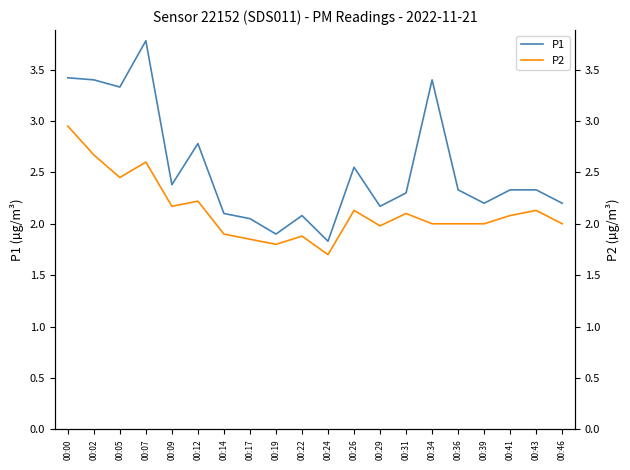

Reading left to right, list all the values displayed in this chart.

P1: 00:00=3.4	00:02=3.4	00:05=3.3	00:07=3.8	00:09=2.4	00:12=2.8	00:14=2.1	00:17=2.0	00:19=1.9	00:22=2.1	00:24=1.8	00:26=2.5	00:29=2.2	00:31=2.3	00:34=3.4	00:36=2.3	00:39=2.2	00:41=2.3	00:43=2.3	00:46=2.2
P2: 00:00=3.0	00:02=2.7	00:05=2.5	00:07=2.6	00:09=2.2	00:12=2.2	00:14=1.9	00:17=1.9	00:19=1.8	00:22=1.9	00:24=1.7	00:26=2.1	00:29=2.0	00:31=2.1	00:34=2.0	00:36=2.0	00:39=2.0	00:41=2.1	00:43=2.1	00:46=2.0